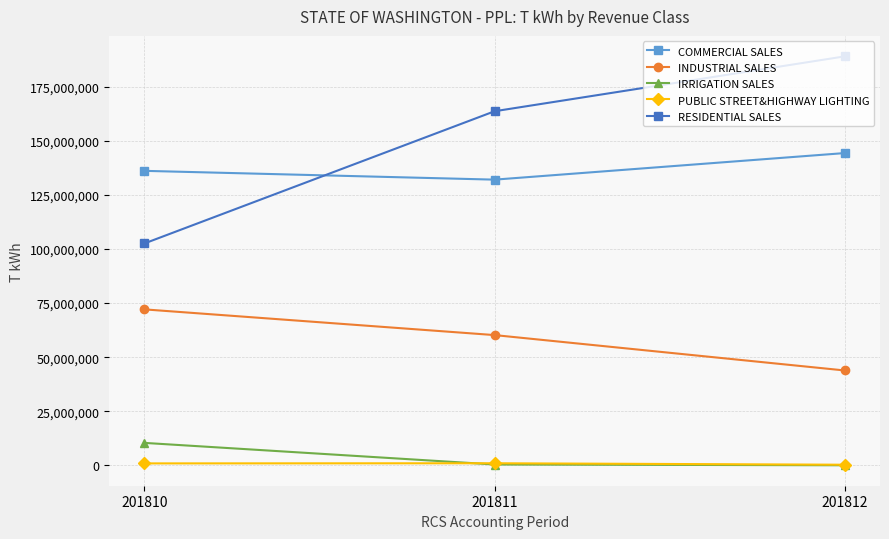

Rank the categories by INDUSTRIAL SALES value from lowest to highest.

201812, 201811, 201810